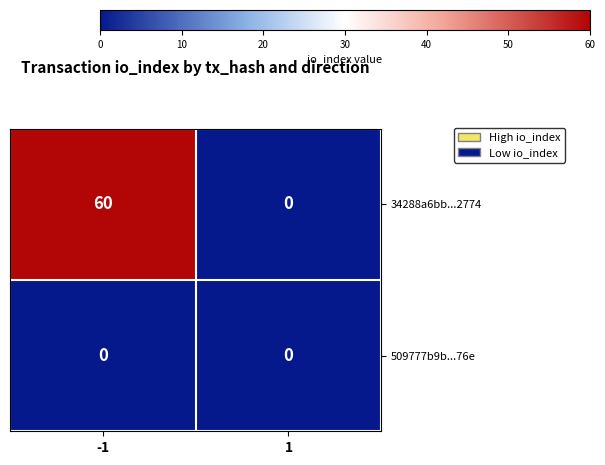

True or false: 509777b9b...76e has a value of 0 at -1.

True